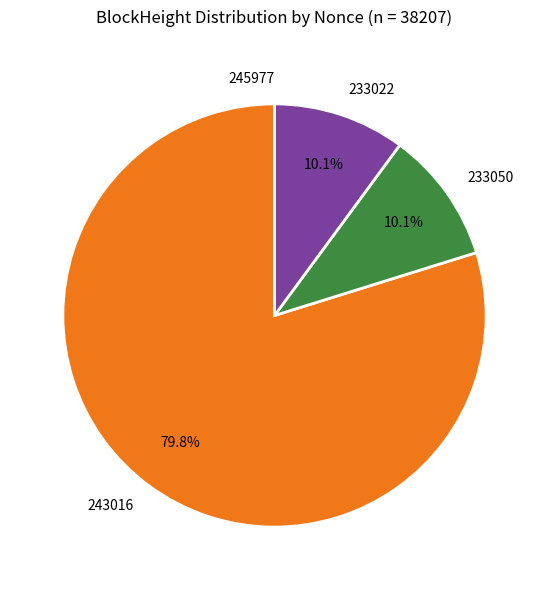

To the nearest percent, what percentage of the pie is 233022?

10%